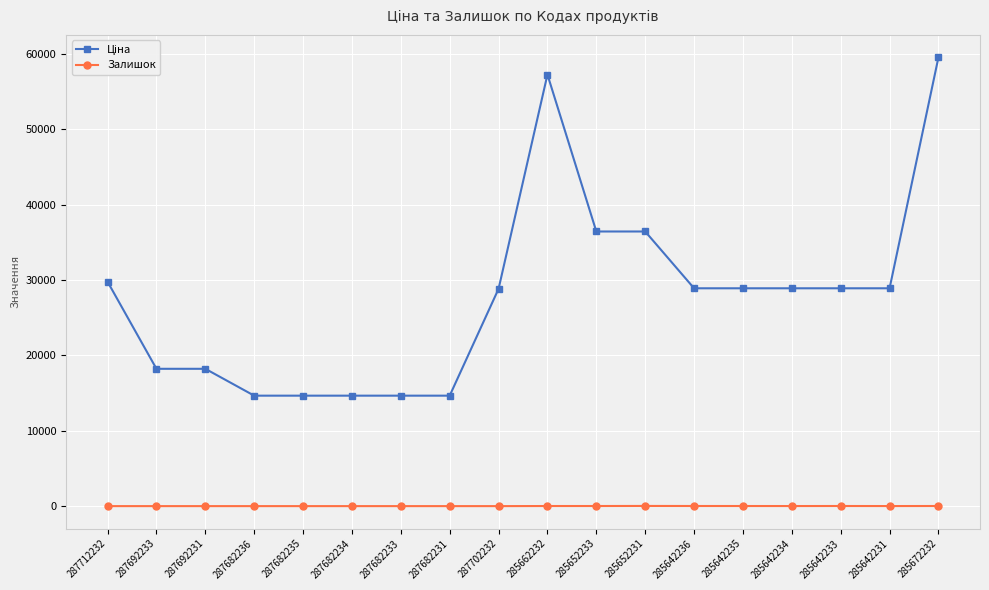

At which category does the chart reach its peak across all series?

285672232